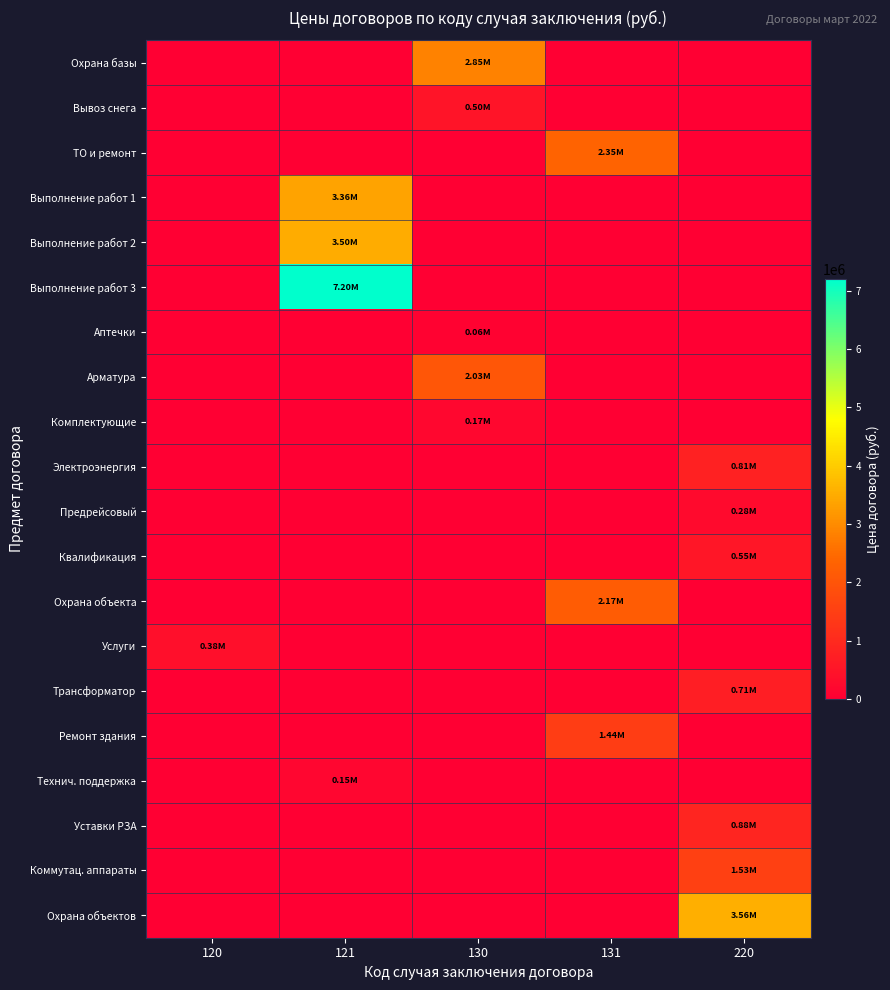

What is the total value across all series at 131?

5958747.0